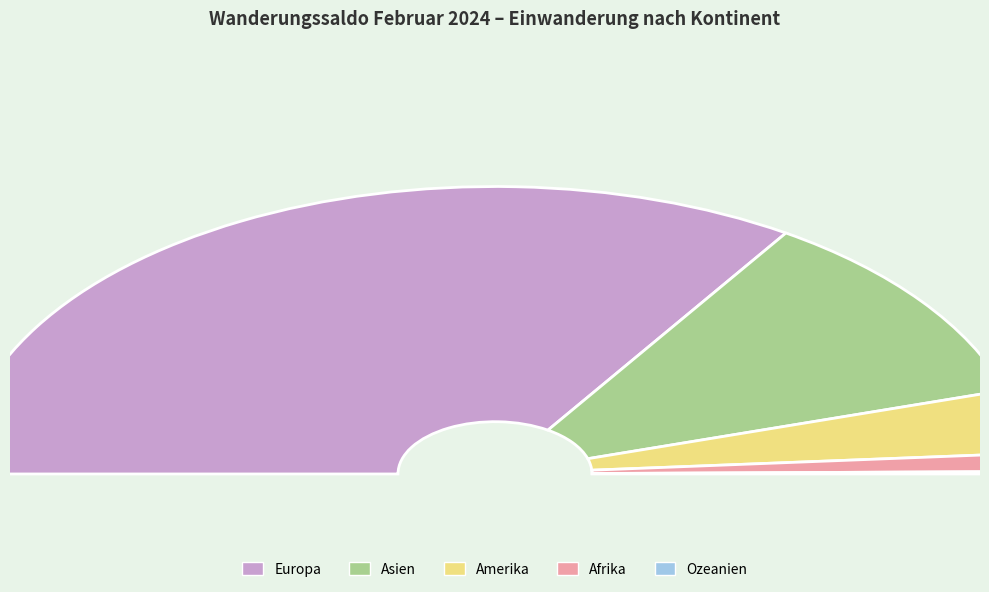

To the nearest percent, what percentage of the pie is Europa?

68%